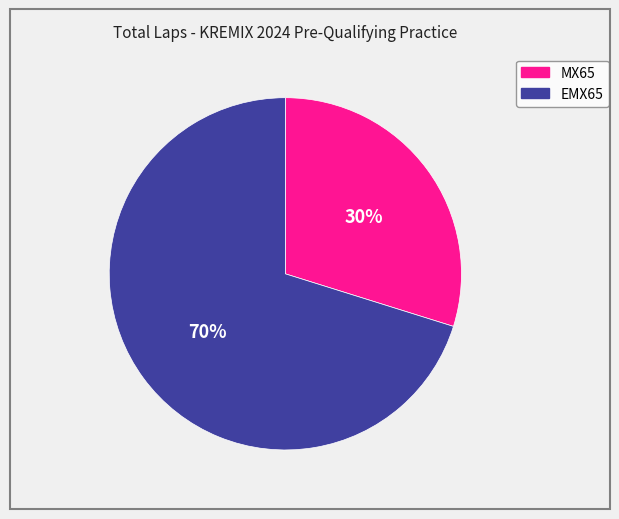

Is there a majority slice in this chart?

Yes